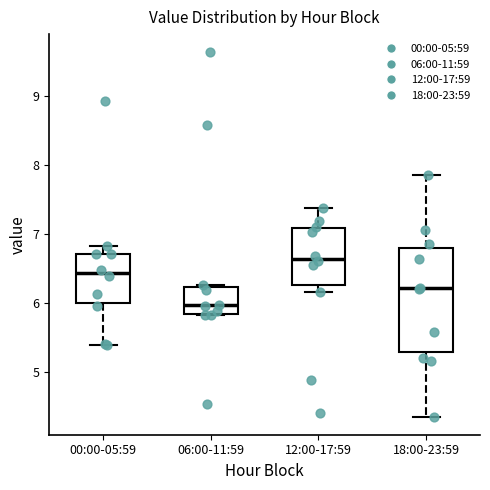

Reading left to right, read every box against the y-axis: the position of its median line, the range the box covers, and the ends of its whiskers. The values are not printed on the chart, so give them approximately, as read against the axis.

00:00-05:59: median 6.4, box 6.0 to 6.7, whiskers 5.4 to 6.8
06:00-11:59: median 6.0, box 5.8 to 6.2, whiskers 5.8 to 6.3
12:00-17:59: median 6.6, box 6.3 to 7.1, whiskers 6.2 to 7.4
18:00-23:59: median 6.2, box 5.3 to 6.8, whiskers 4.4 to 7.9